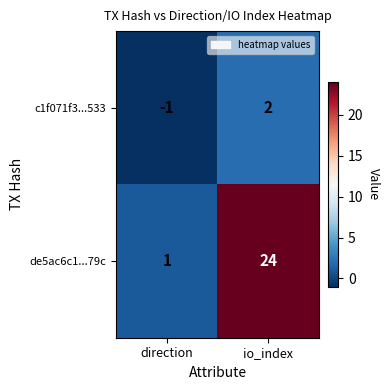

List the series in order of their peak value, lowest first.

c1f071f3...533, de5ac6c1...79c